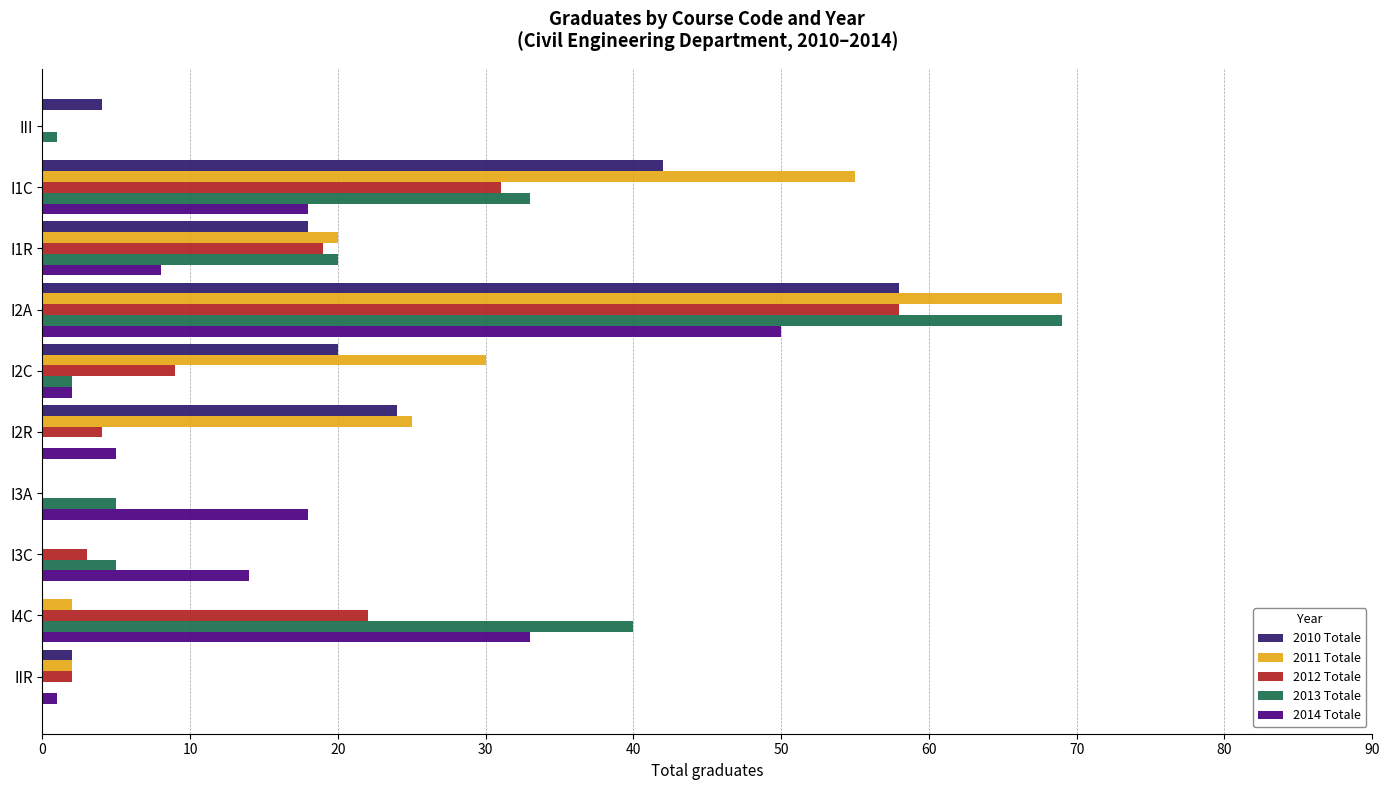

At which category is the sum across all series the highest?

I2A